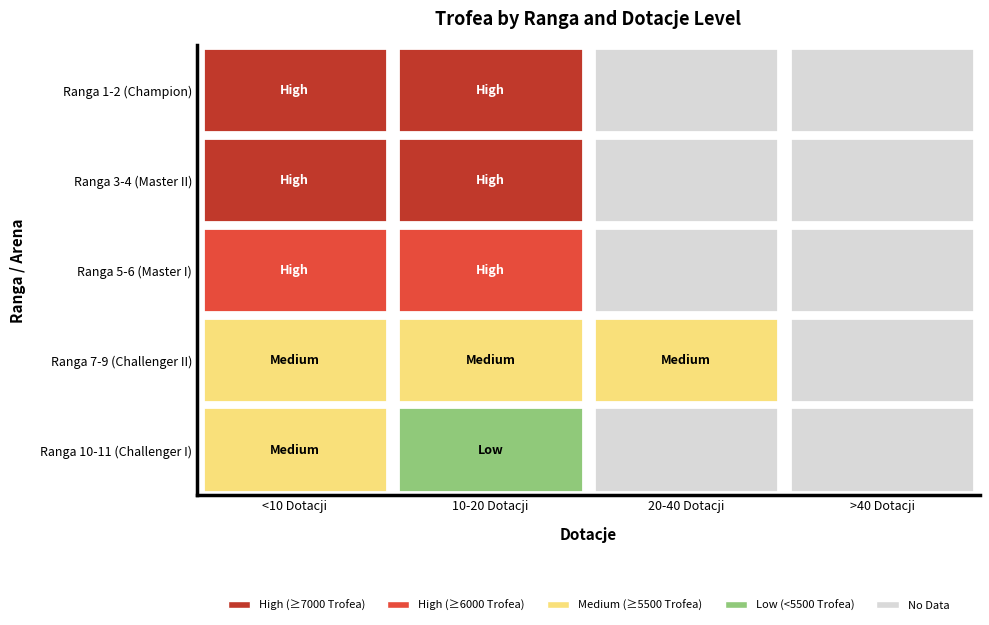

What is the greatest value displayed?

8109